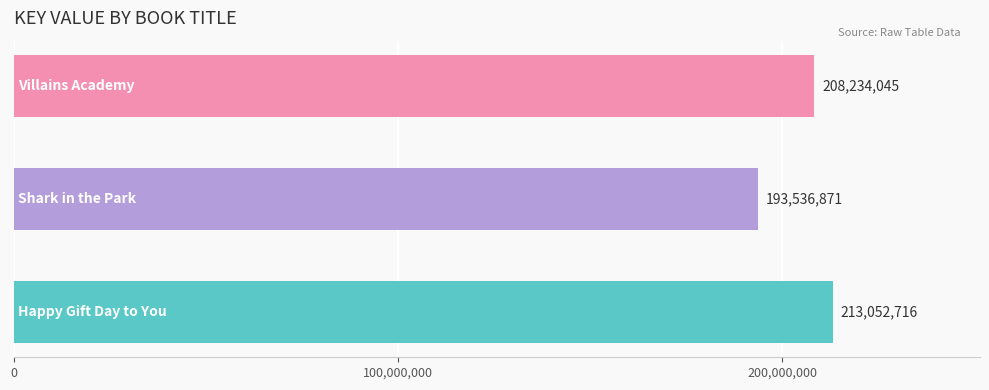

What is the greatest value displayed?

213052716